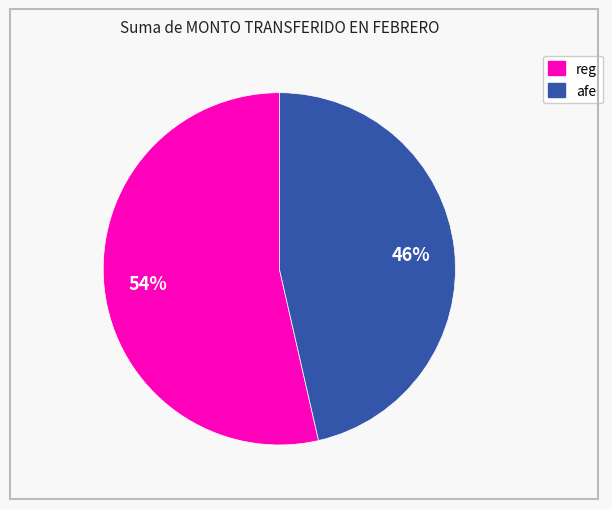

Does any single category account for the majority?

Yes